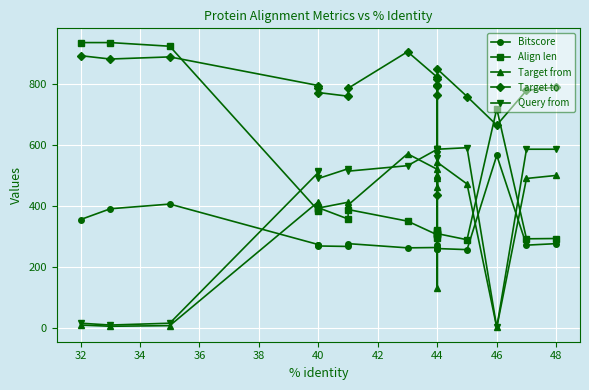

Reading left to right, list all the values displayed in this chart.

Bitscore: 355.1	390.6	406.0	273.1	273.1	268.5	266.9	276.2	262.3	263.5	263.1	270.8	261.5	257.7	257.7	260.0	256.5	565.8	271.2	276.2
Align len: 936.0	936.0	924.0	384.0	391.0	394.0	357.0	388.0	350.0	305.0	310.0	319.0	295.0	321.0	307.0	309.0	289.0	719.0	292.0	293.0
Target from: 9.0	5.0	7.0	414.0	408.0	393.0	412.0	403.0	571.0	520.0	492.0	463.0	502.0	499.0	132.0	543.0	472.0	1.0	490.0	500.0
Target to: 893.0	882.0	889.0	795.0	786.0	772.0	760.0	786.0	906.0	822.0	798.0	765.0	794.0	817.0	437.0	849.0	759.0	665.0	779.0	790.0
Query from: 15.0	9.0	15.0	510.0	514.0	490.0	522.0	514.0	532.0	586.0	569.0	557.0	582.0	586.0	584.0	586.0	591.0	1.0	586.0	586.0